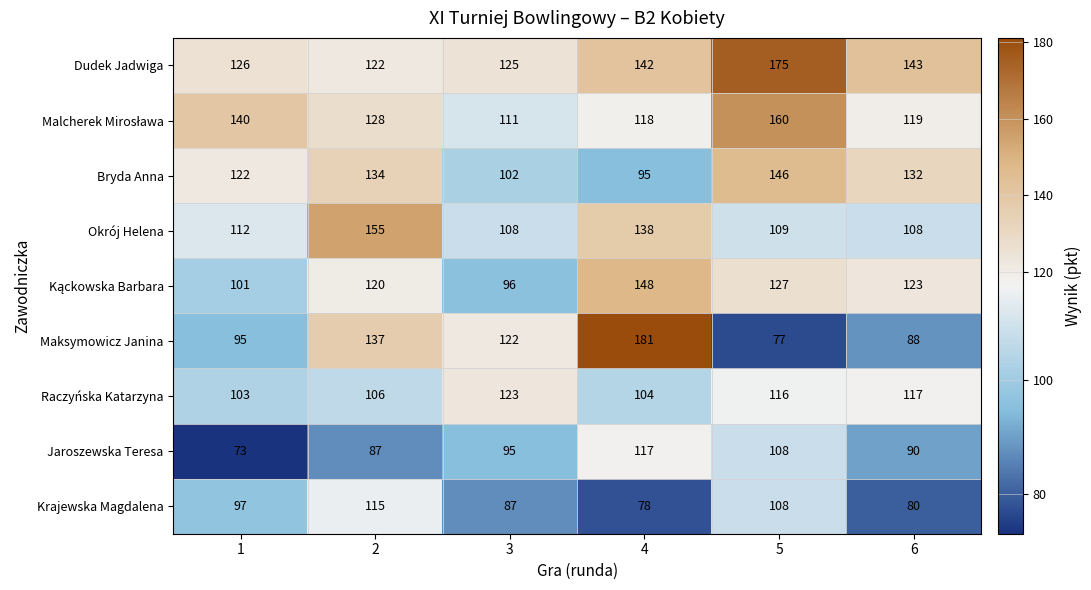

Which series has the largest total across all categories?

Dudek Jadwiga